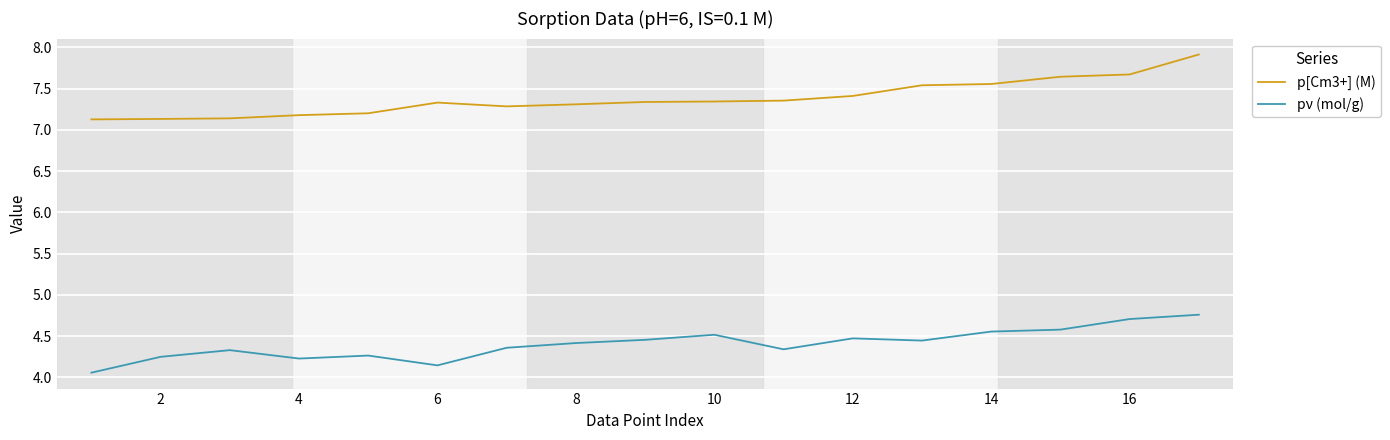

How many lines are shown in the chart?

2